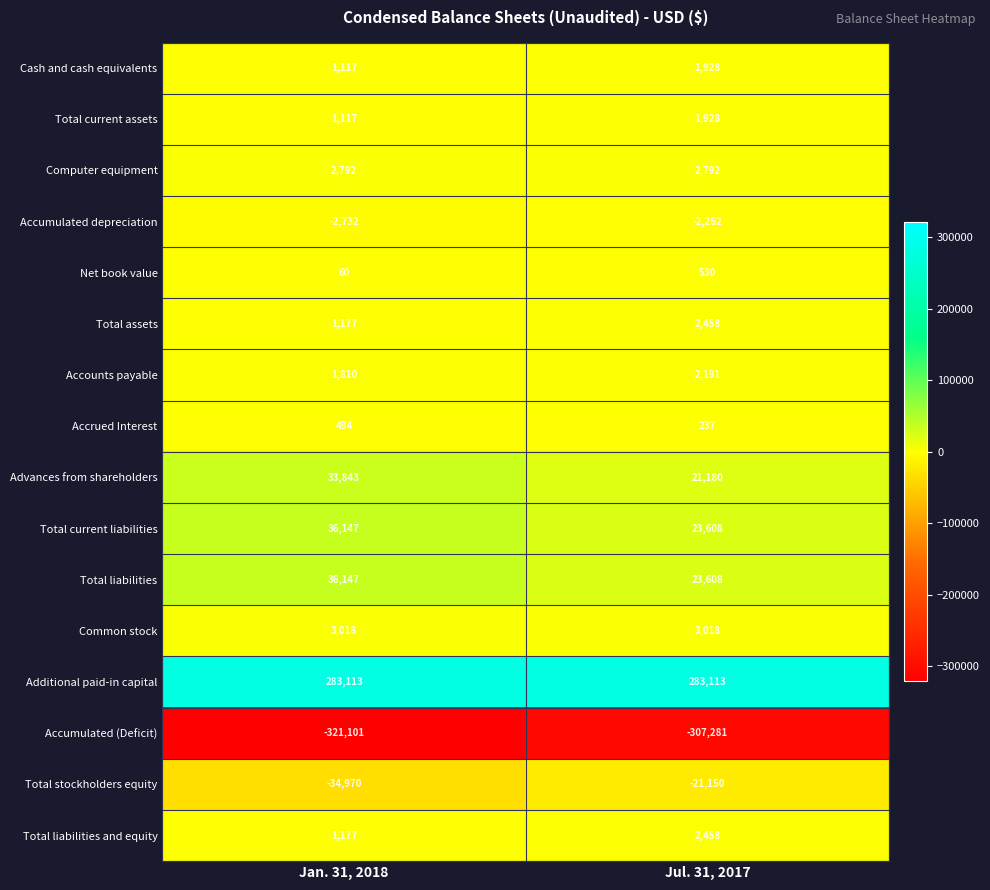

What is the difference between the Total stockholders equity values at Jul. 31, 2017 and Jan. 31, 2018?

13820